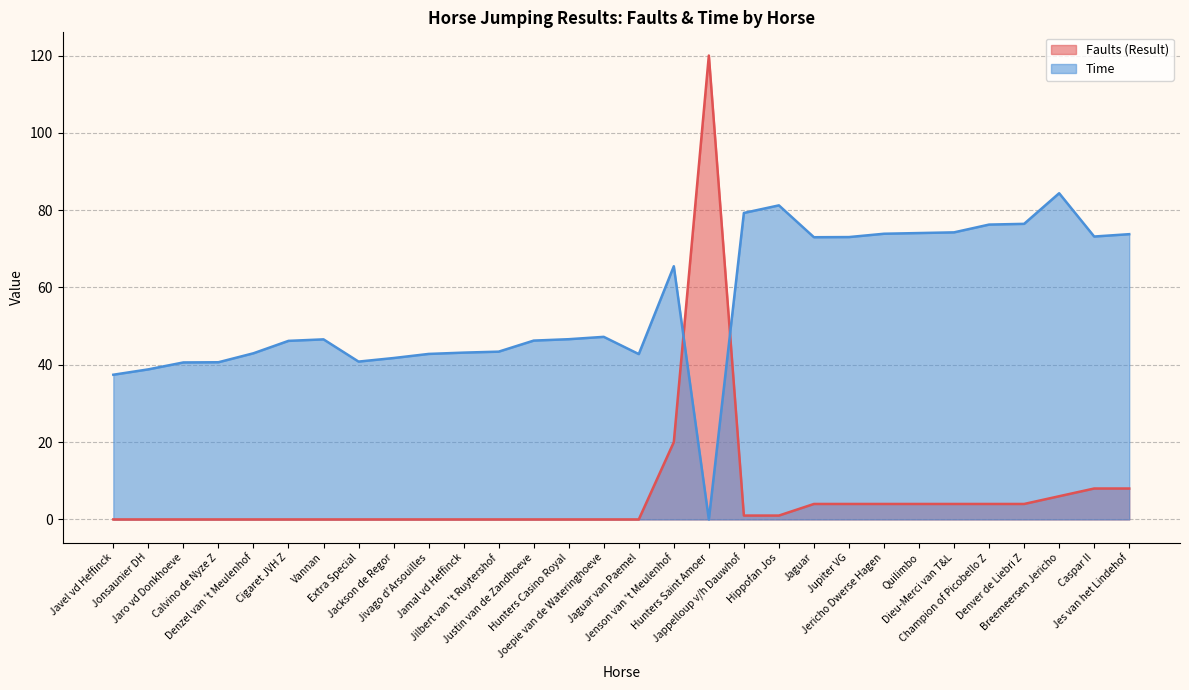

Where is Faults (Result) nearest to the value 60?

Jenson van 't Meulenhof